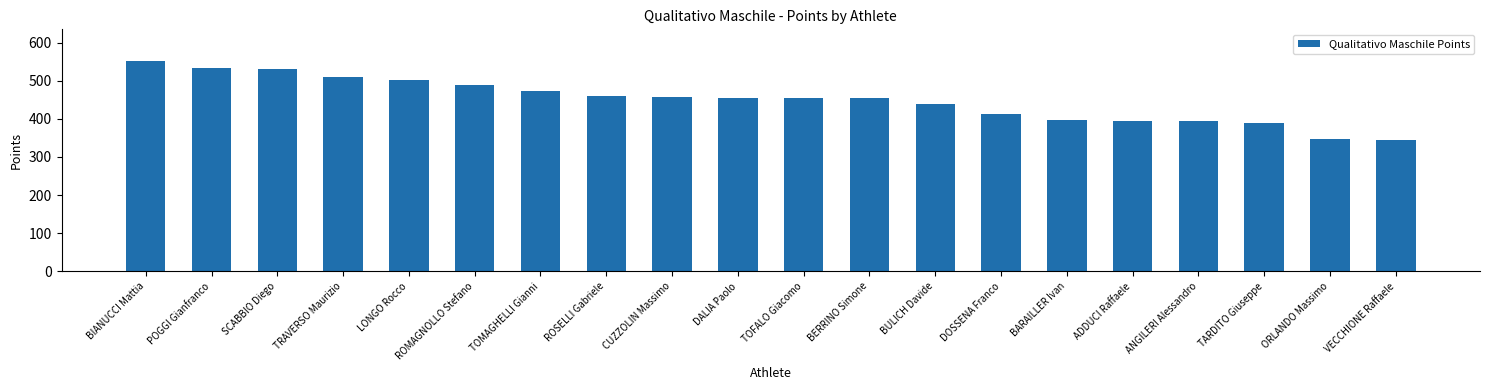

What is the label of the 10th bar from the right?

TOFALO Giacomo